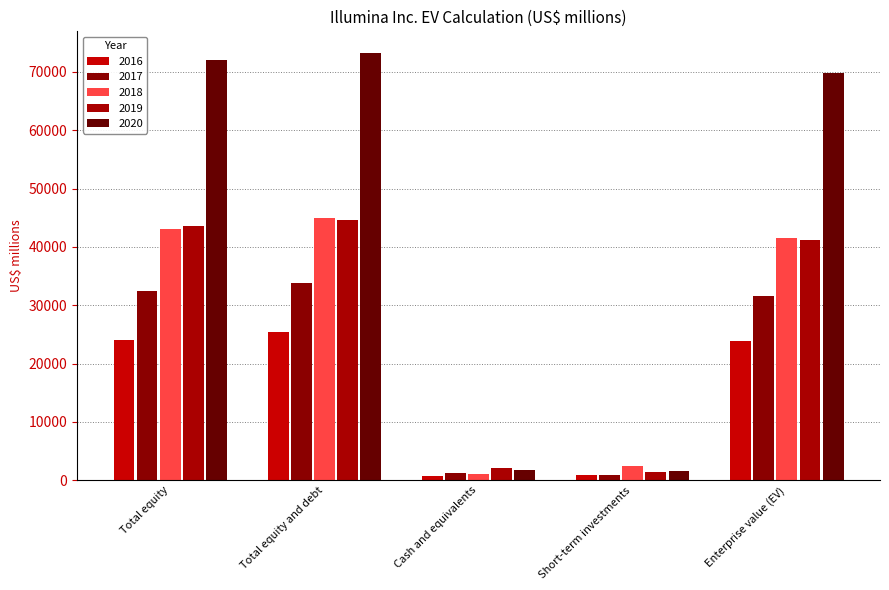

Which series has the largest total across all categories?

2020